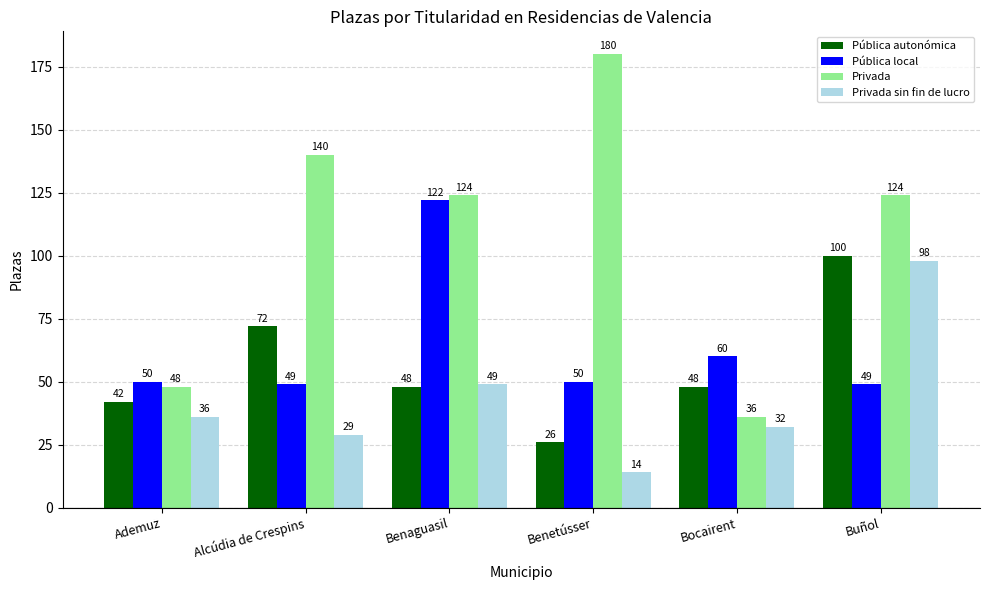

Are the bars horizontal?

No